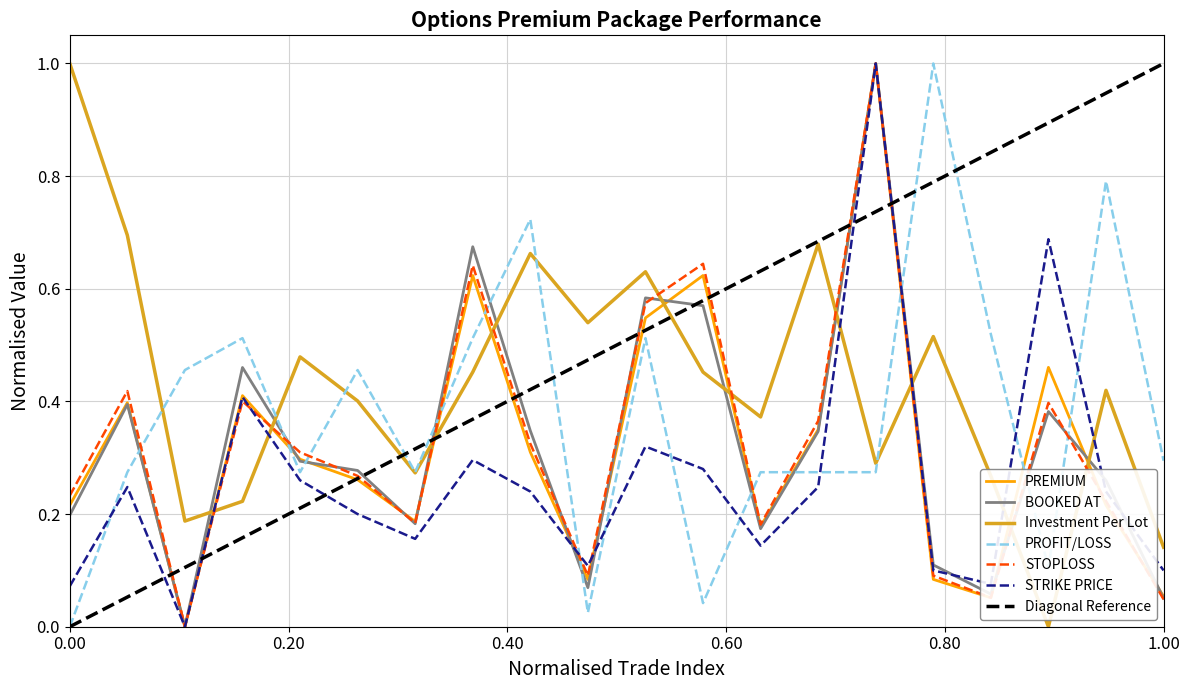

True or false: Investment Per Lot and PROFIT/LOSS cross at least once.

True